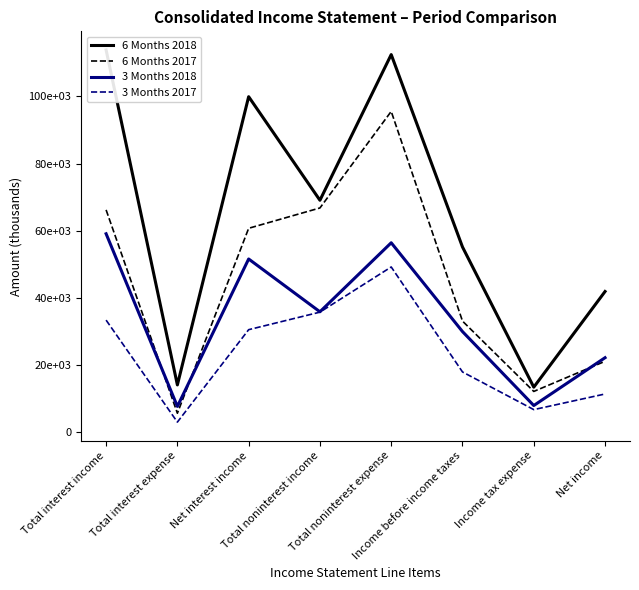

At which category is the sum across all series the highest?

Total noninterest expense